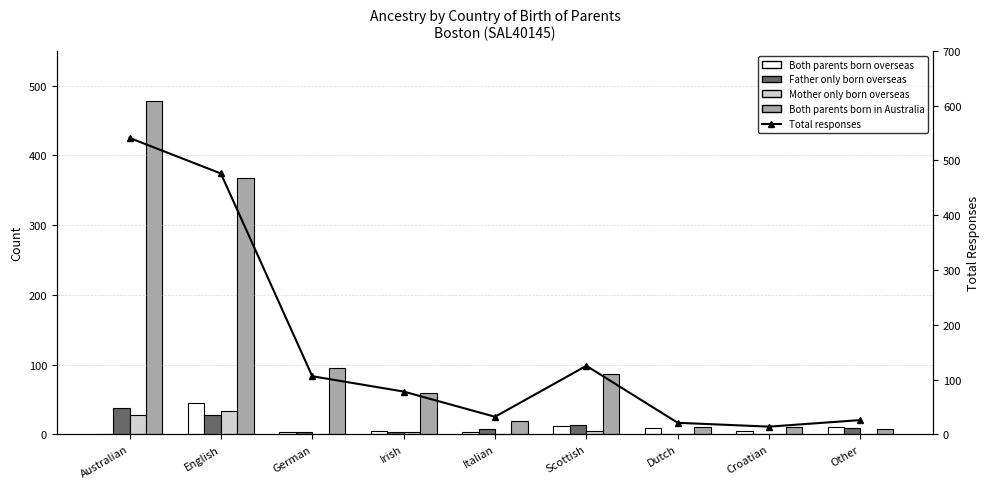

What is the label of the 6th bar from the right?

Irish